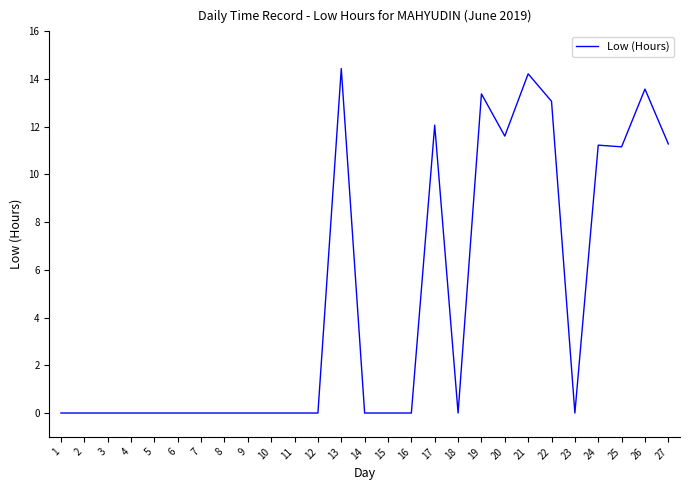

What is the approximate value at 21?

14.2